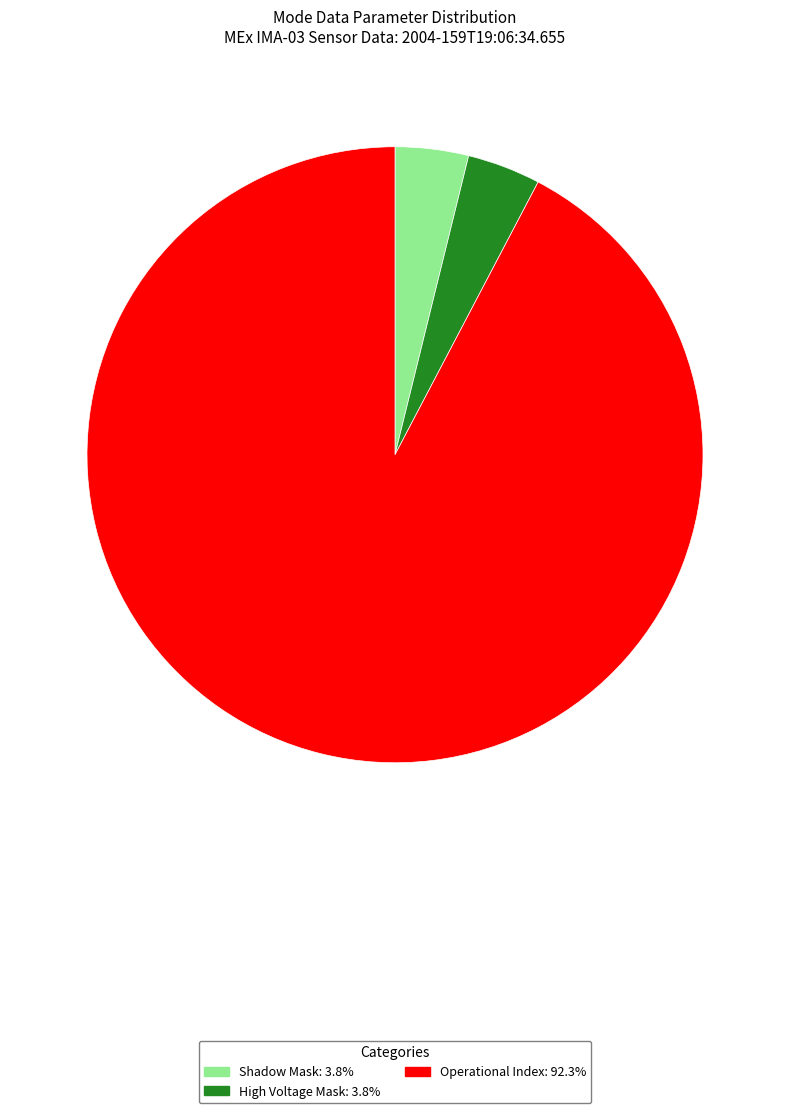

Count the number of slices in the pie.

3